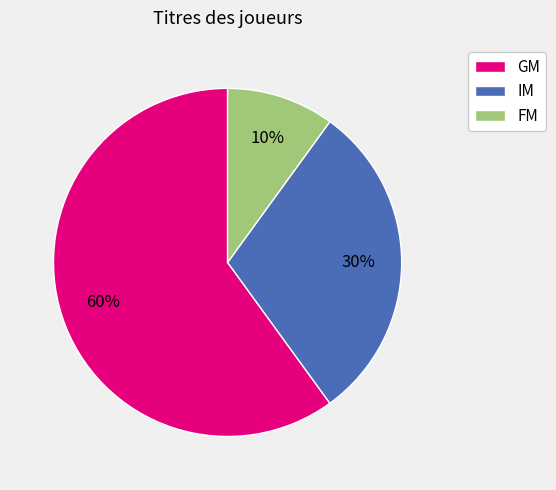

Which category has the smallest portion of the pie?

FM